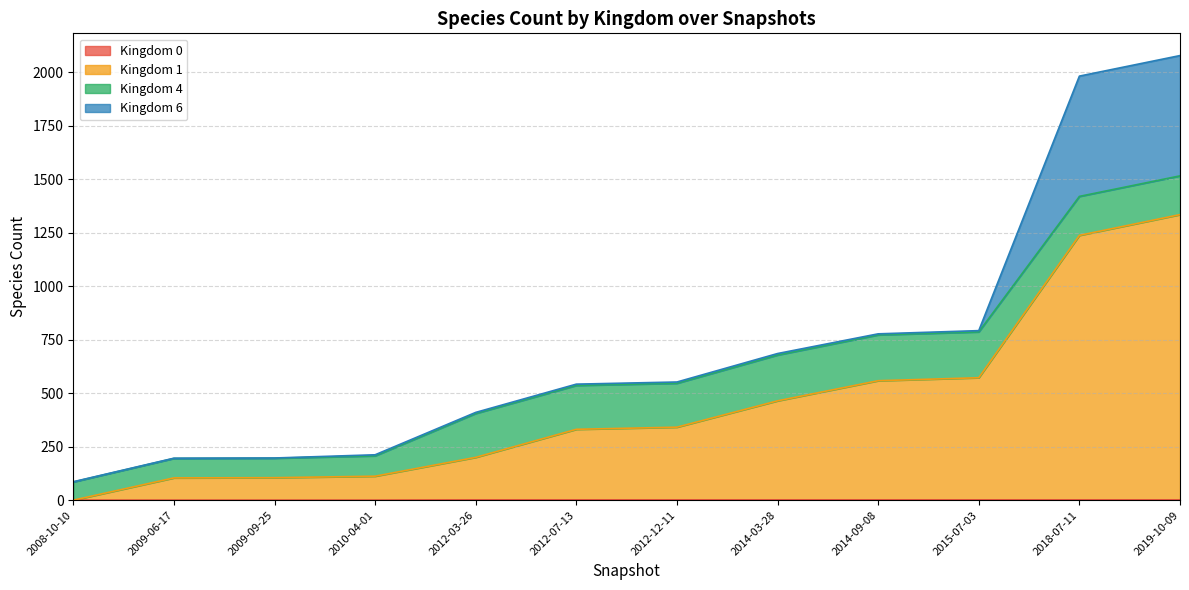

What is the difference between the maximum and minimum values in the 0 series?

1